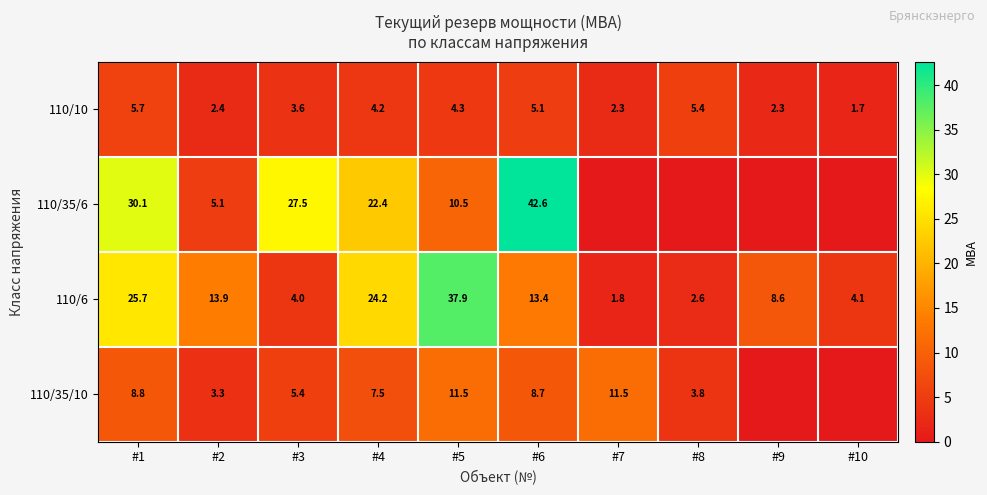

Is the value of 110/6 at #8 greater than the value of 110/35/6 at #5?

No